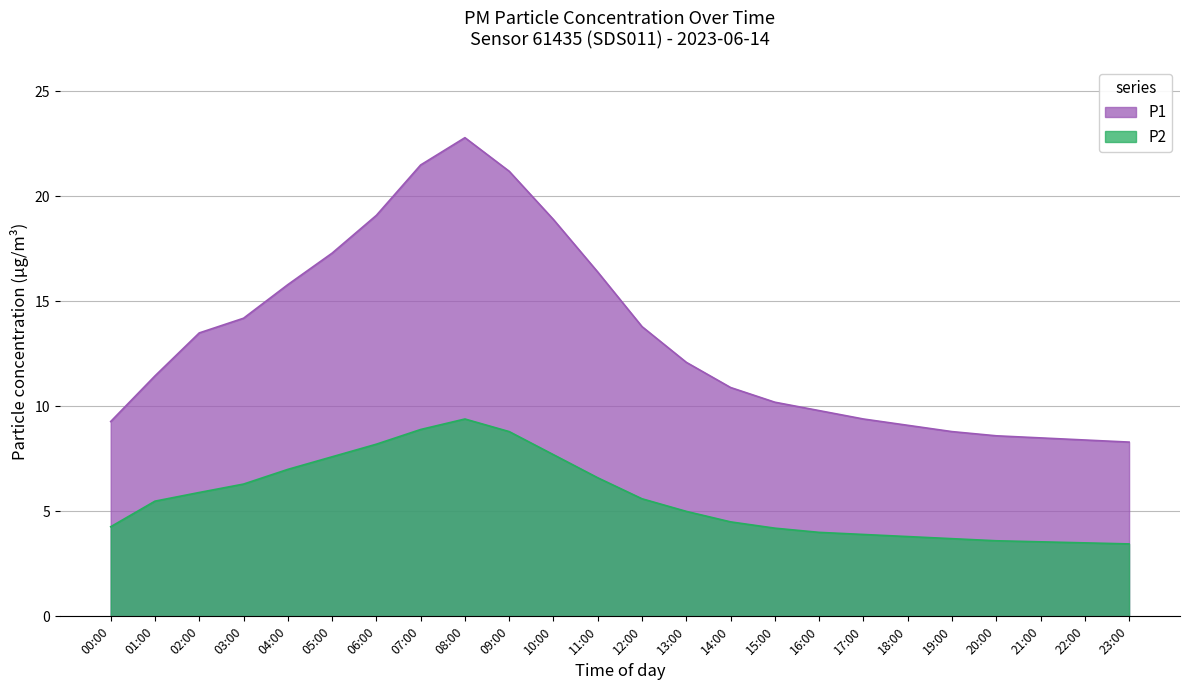

Which has a higher value, 18:00 or 11:00?

11:00